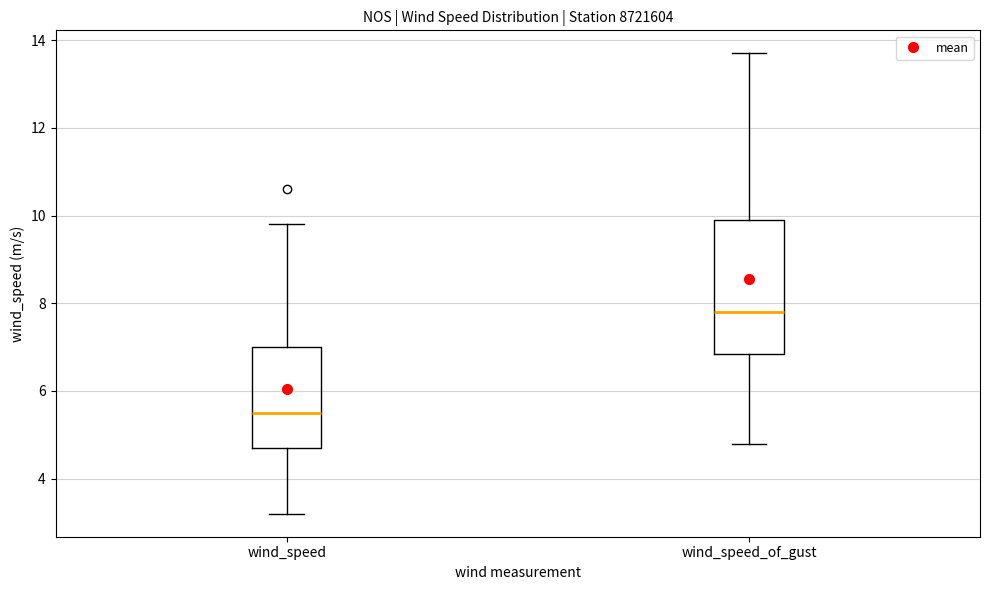

Where does the median line of the box for wind_speed sit on the y-axis? The values are not printed on the chart, so give them approximately, as read against the axis.

5.6